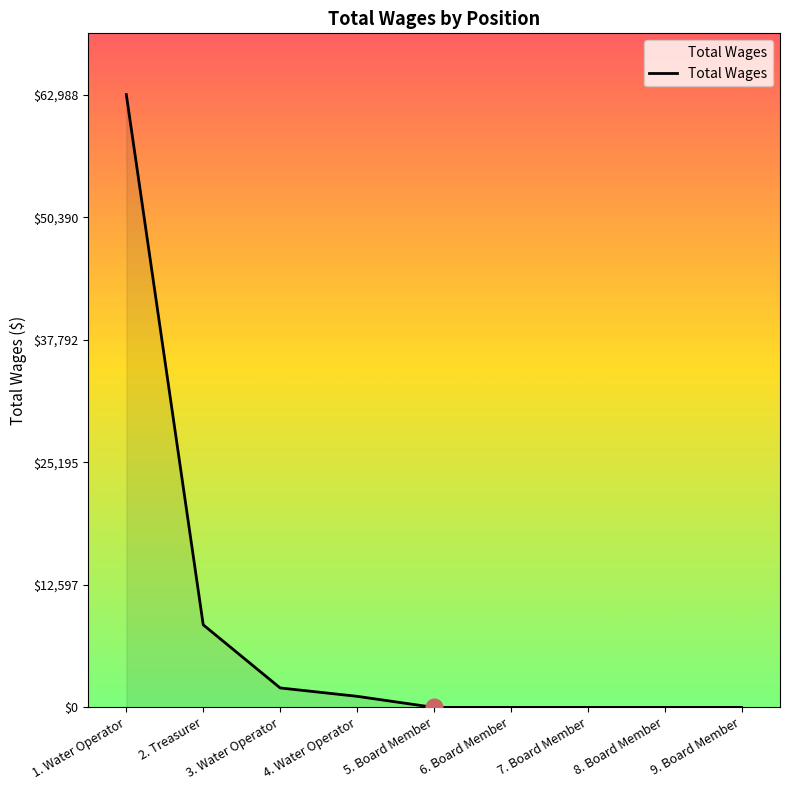

What is the difference between the maximum and minimum values?

62988